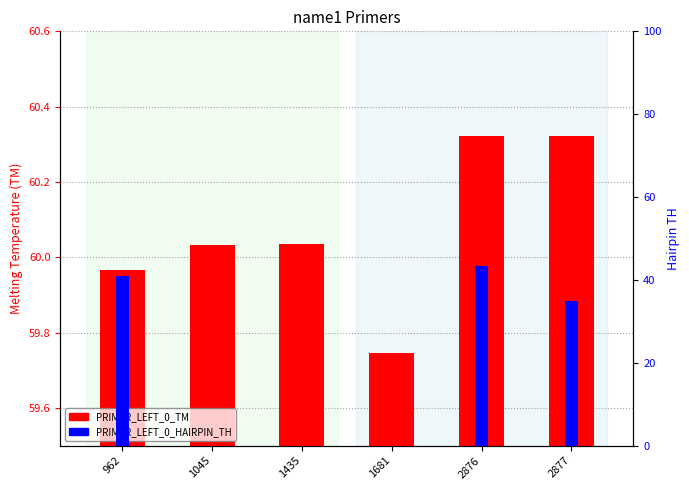

At which label is PRIMER_LEFT_0_TM closest to 60?

962